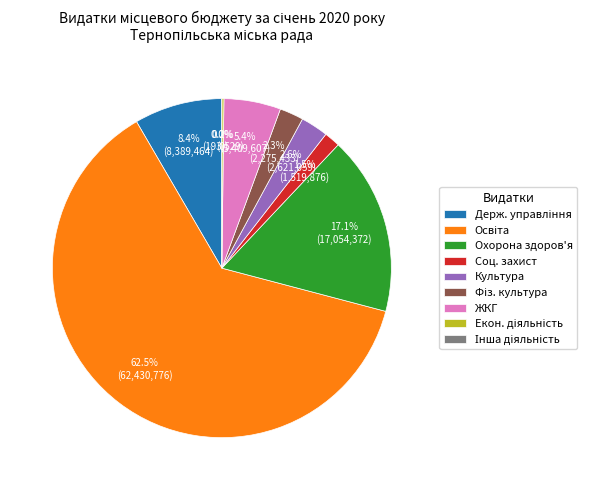

To the nearest percent, what percentage of the pie is Житлово-комунальне господарство?

5%